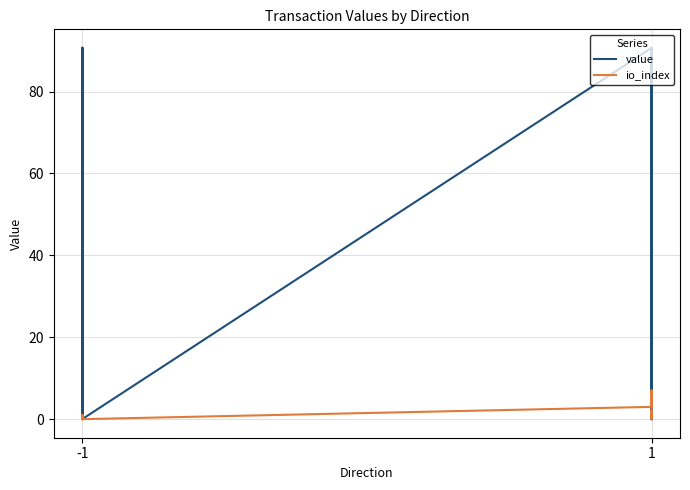

Reading left to right, what are all the values shown in this chart?

value: 90.6	0.0	0.0	90.6	0.0	90.6	90.6	0.0	90.6	0.0	90.6	0.0	90.6	0.0	90.6	0.0
io_index: 1.0	0.0	0.0	1.0	0.0	1.0	1.0	0.0	3.0	6.0	7.0	4.0	5.0	0.0	1.0	2.0